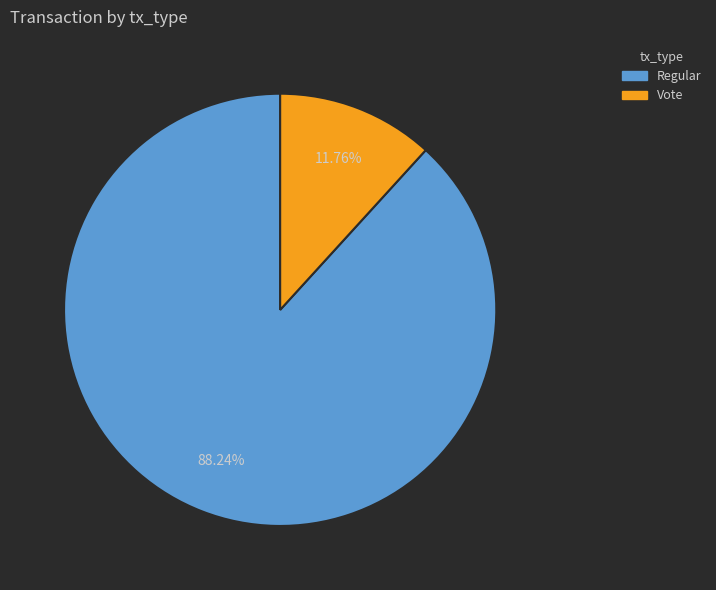

Is there any slice that represents more than half of the pie?

Yes